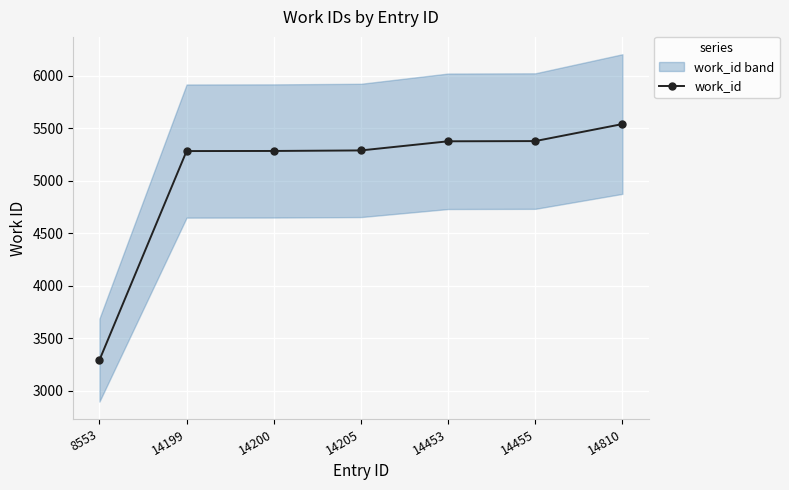

Which label corresponds to the smallest value in the chart?

8553